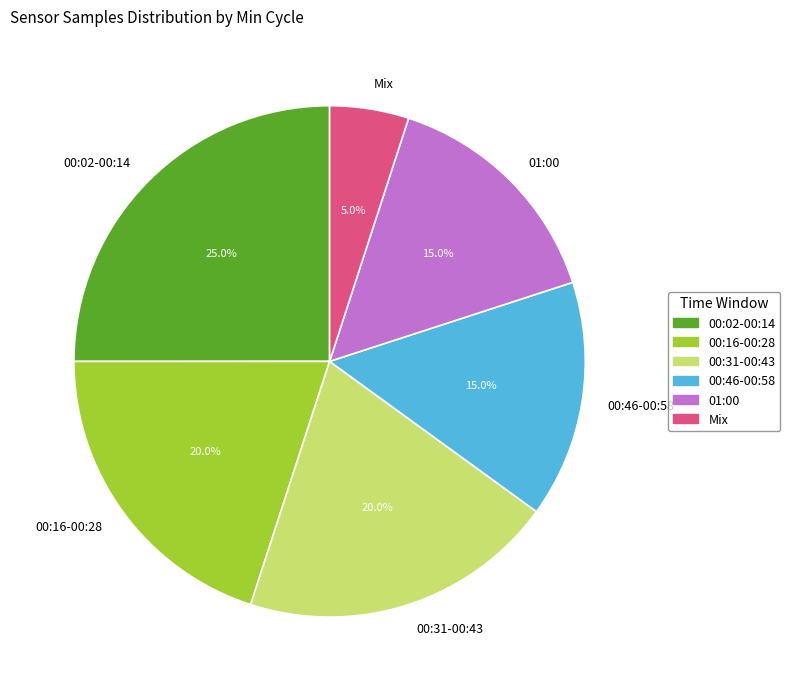

Which category has the biggest portion of the pie?

00:02-00:14